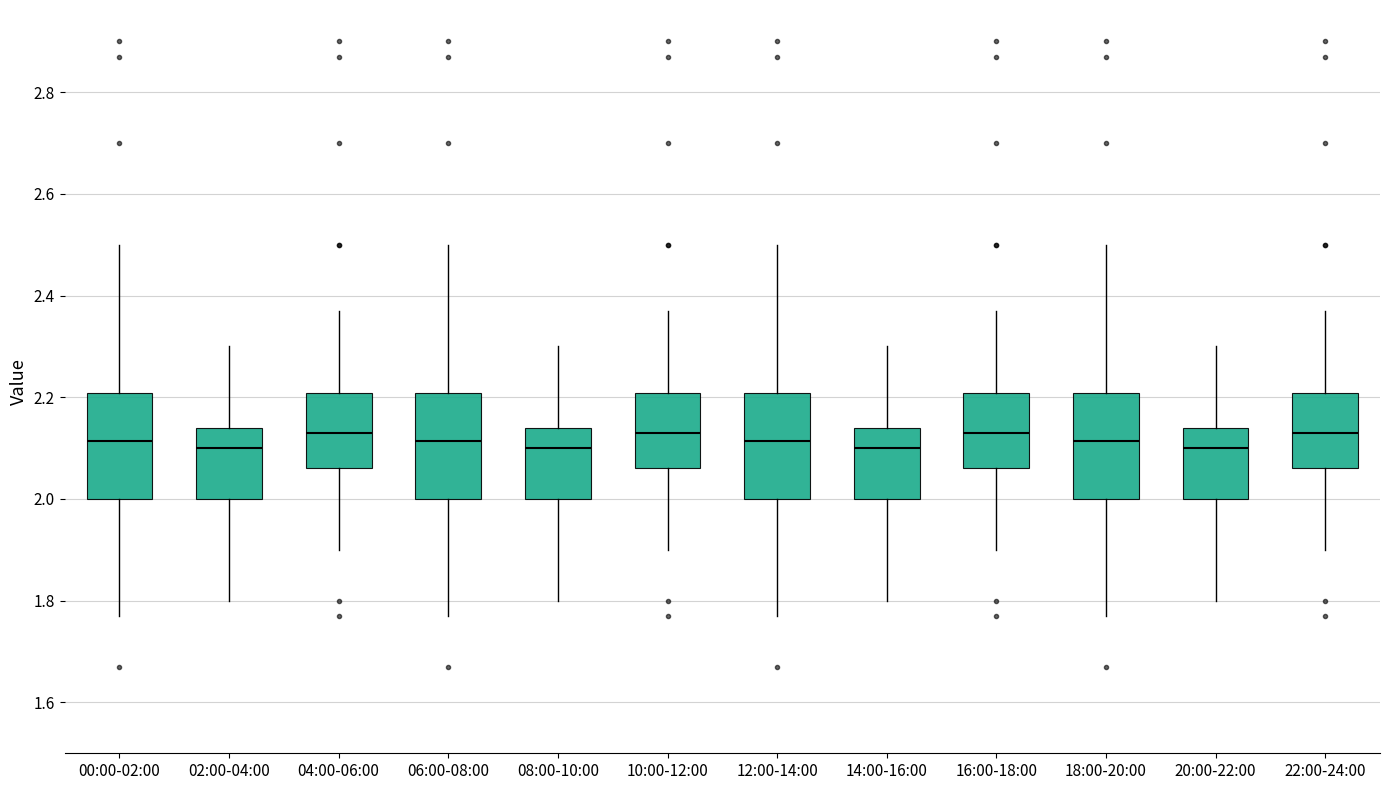

Where does the upper whisker of the box for 02:00-04:00 end on the y-axis? The values are not printed on the chart, so give them approximately, as read against the axis.

2.30